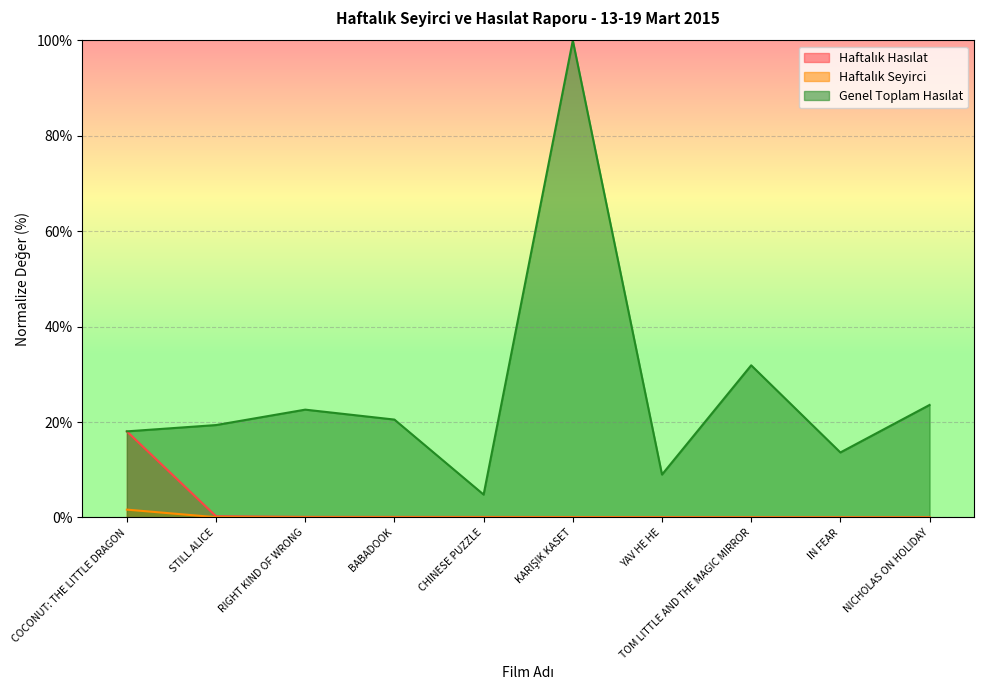

Which series has the largest range (max minus min)?

Genel Toplam Hasılat